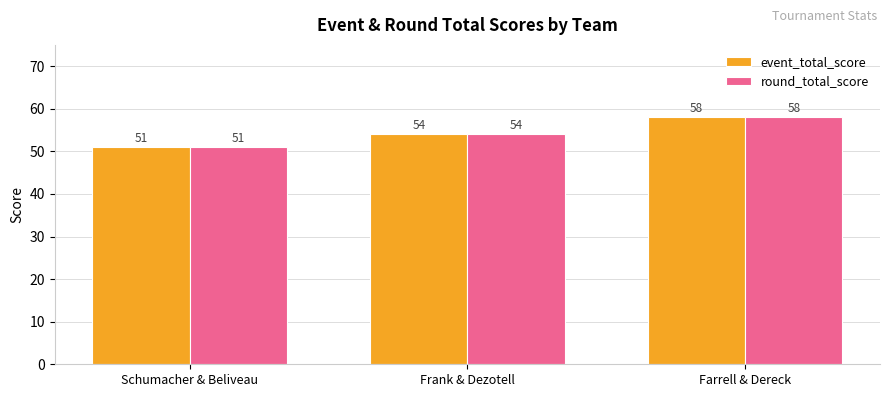

Does the chart contain any negative values?

No